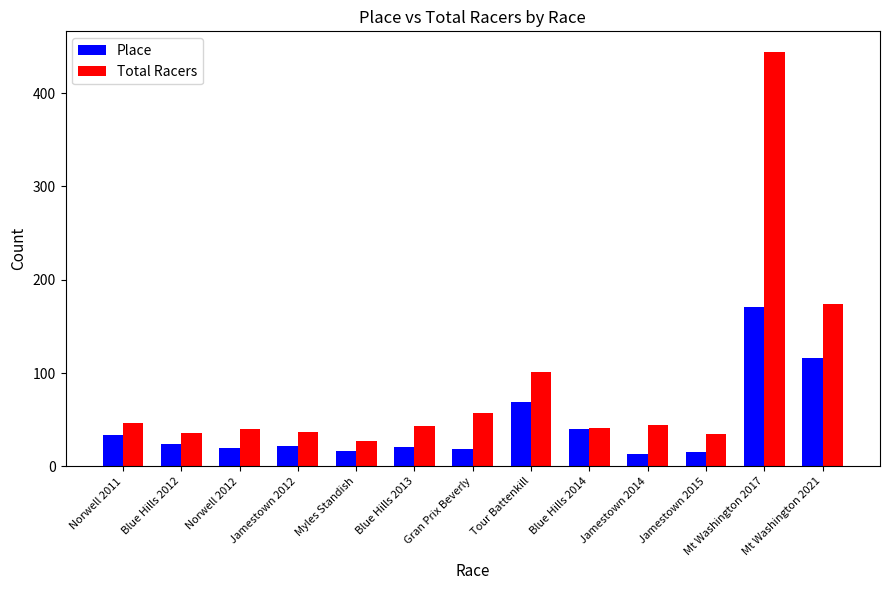

What is the sum of all Place values?

580